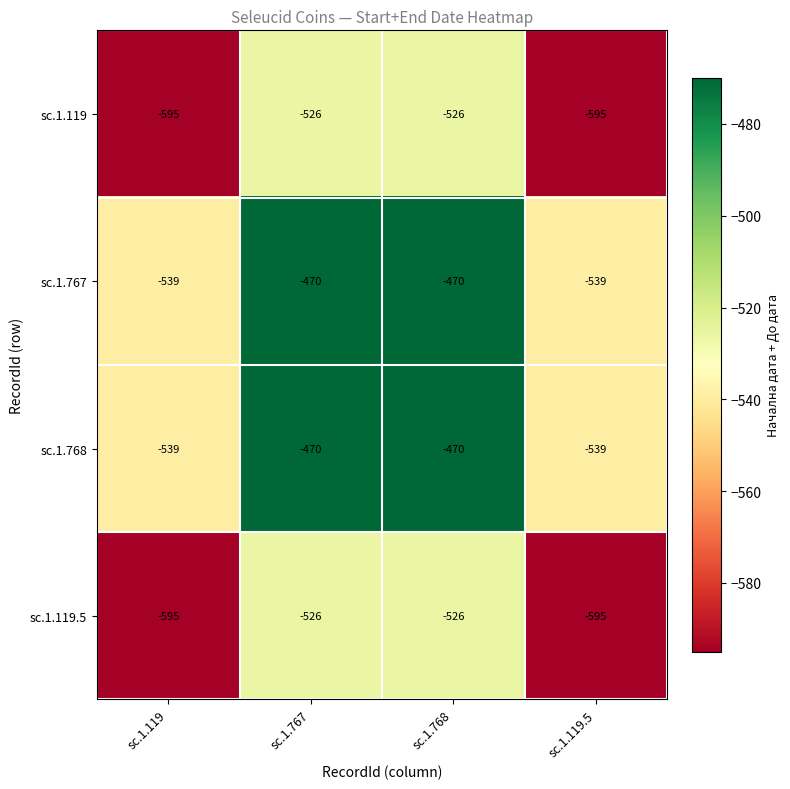

What is the spread (max minus min) of values at sc.1.768?

56